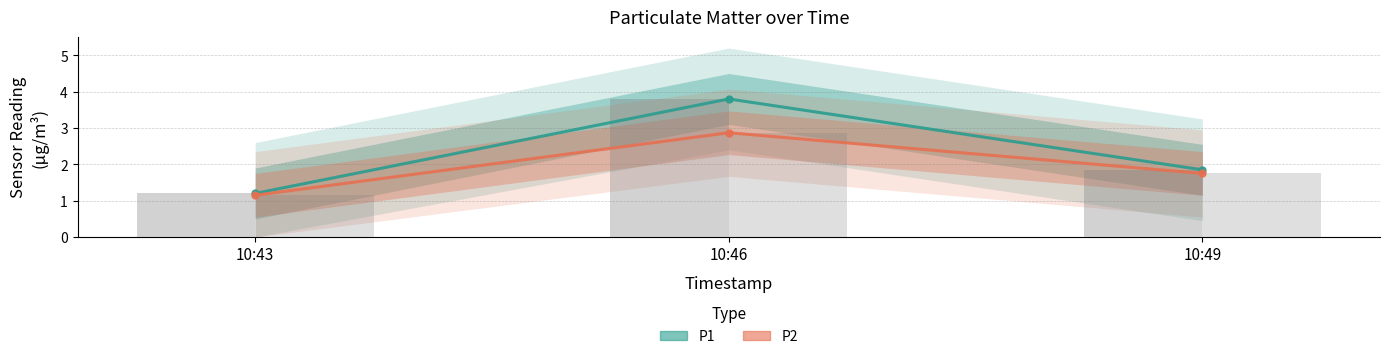

Count the number of categories in the chart.

3